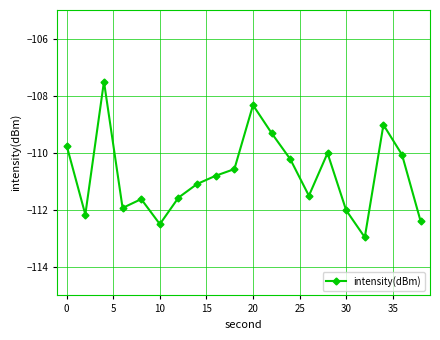

How many points are higher than both their immediate neighbors (excluding endpoints)?

5